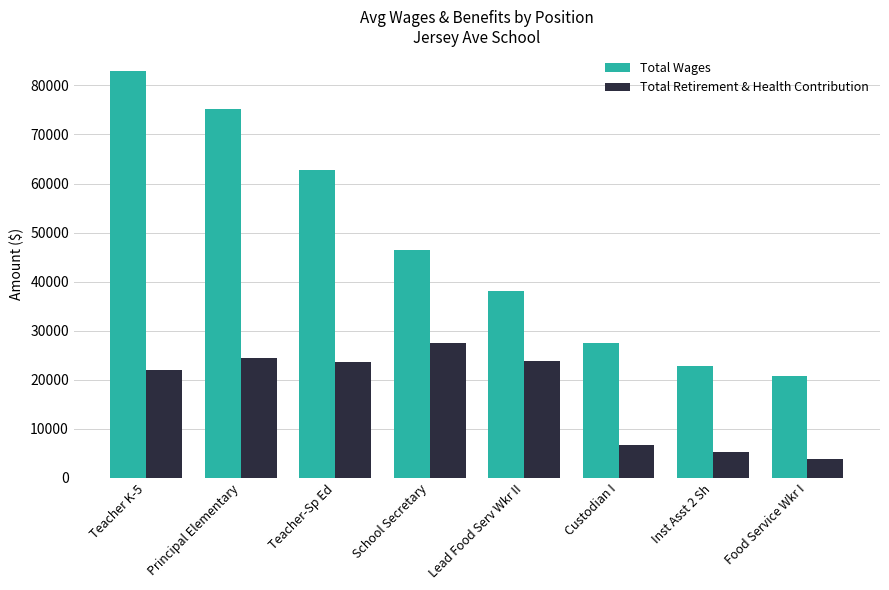

What is the minimum value shown in the chart?

3831